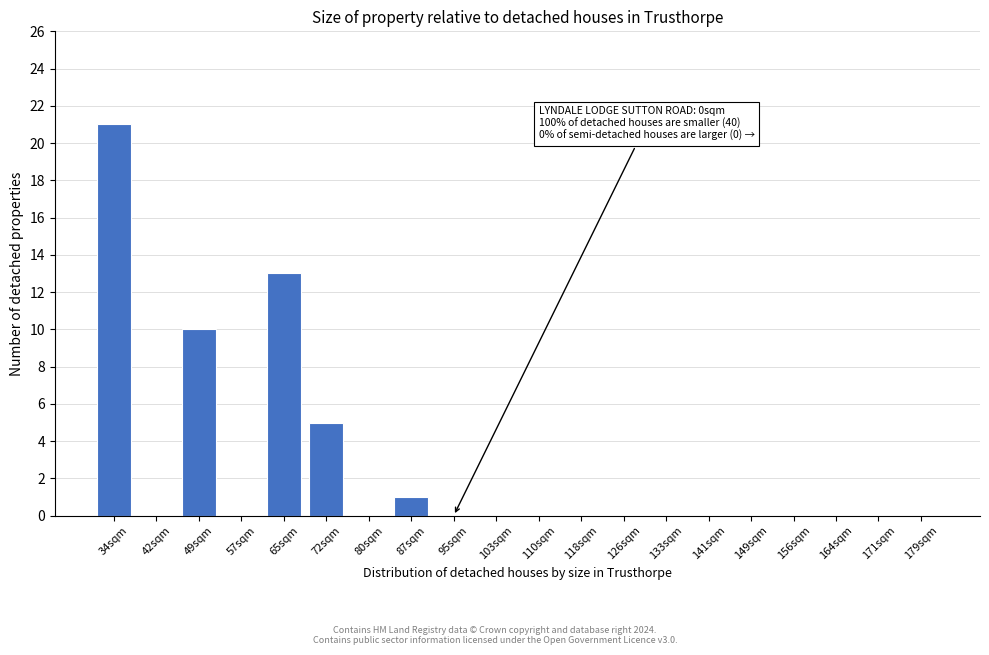

Reading left to right, list all the values displayed in this chart.

34sqm=21	42sqm=0	49sqm=10	57sqm=0	65sqm=13	72sqm=5	80sqm=0	87sqm=1	95sqm=0	103sqm=0	110sqm=0	118sqm=0	126sqm=0	133sqm=0	141sqm=0	149sqm=0	156sqm=0	164sqm=0	171sqm=0	179sqm=0